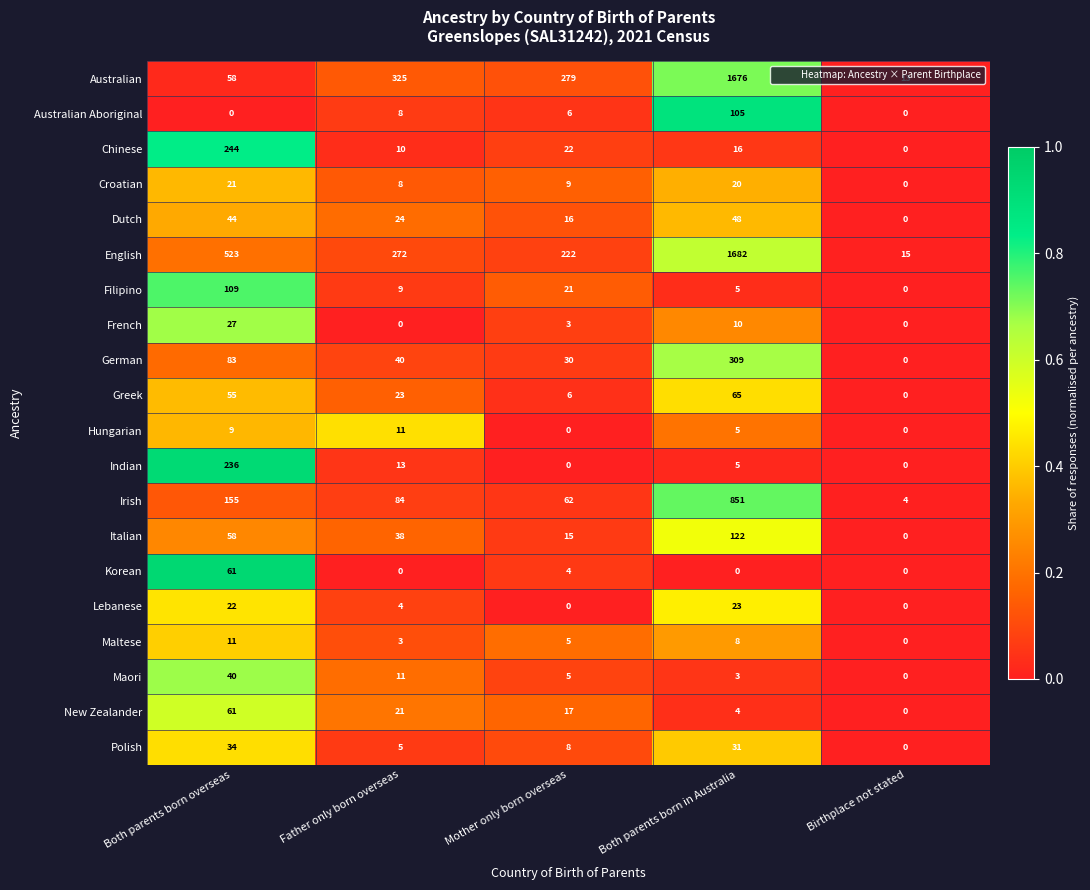

Which series changed the most between Both parents born in Australia and Birthplace not stated?

English